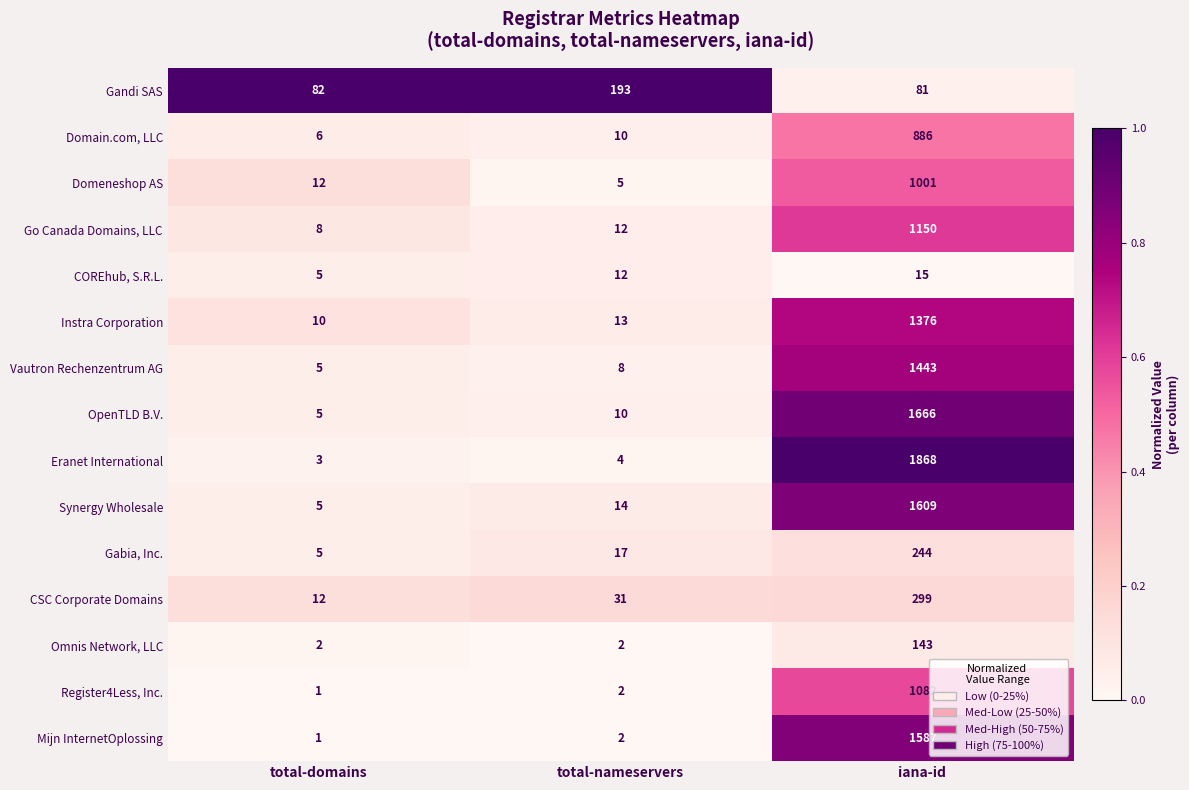

The Go Canada Domains, LLC series shows 12 at total-nameservers. True or false?

True